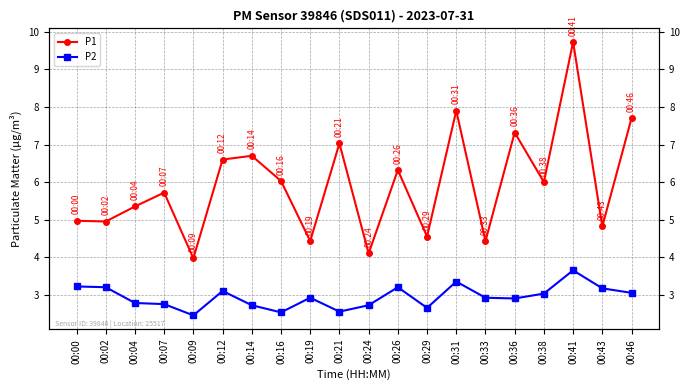

What is the minimum value shown in the chart?

2.5